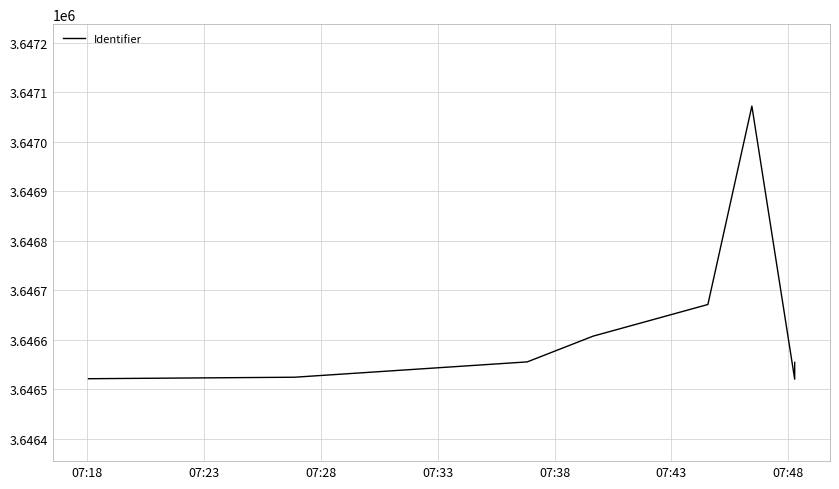

What is the average value?

3646628